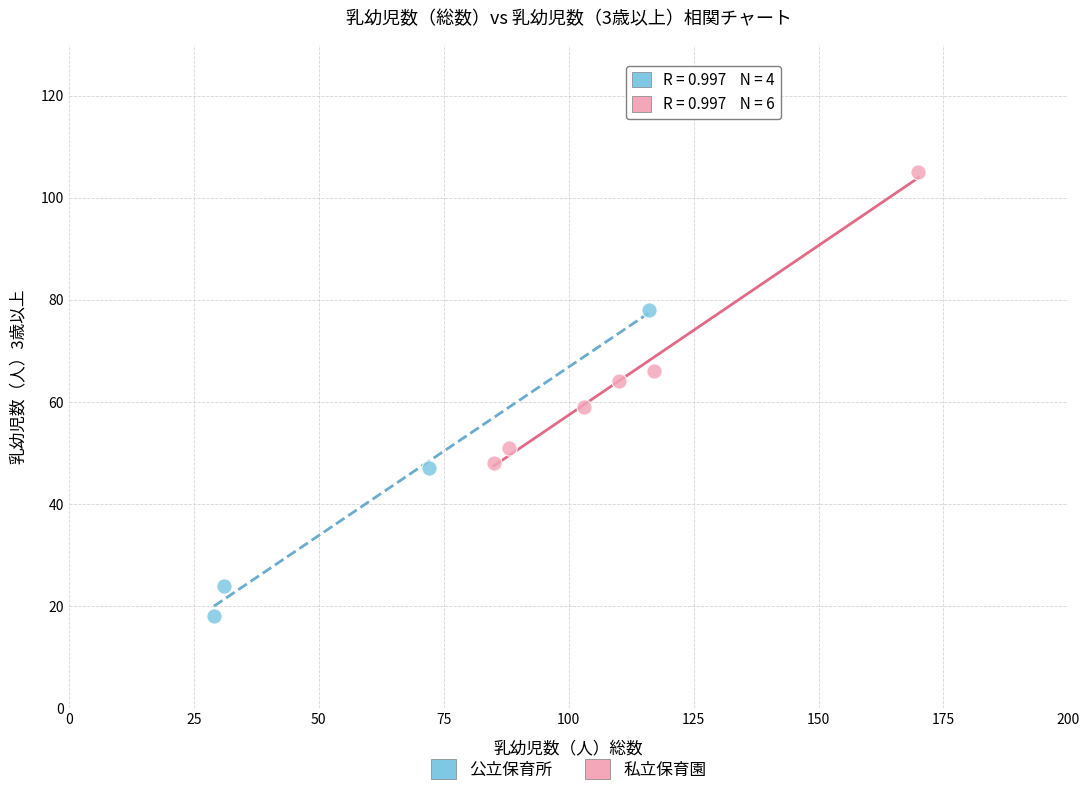

Which series contains the lowest Y value?

公立保育所